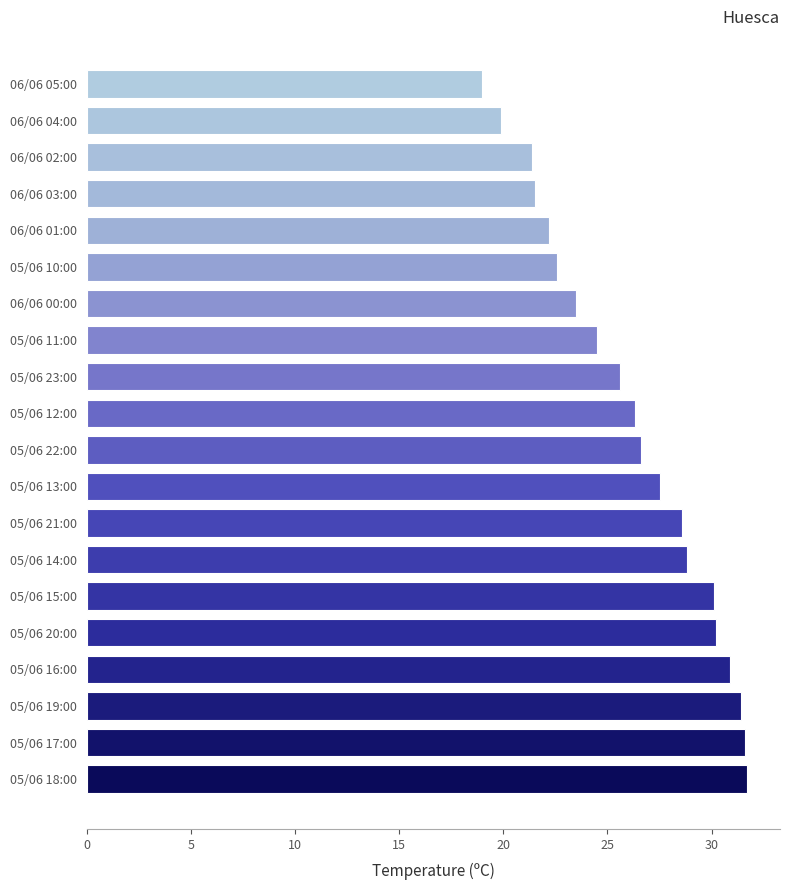

What is the minimum value shown in the chart?

19.0